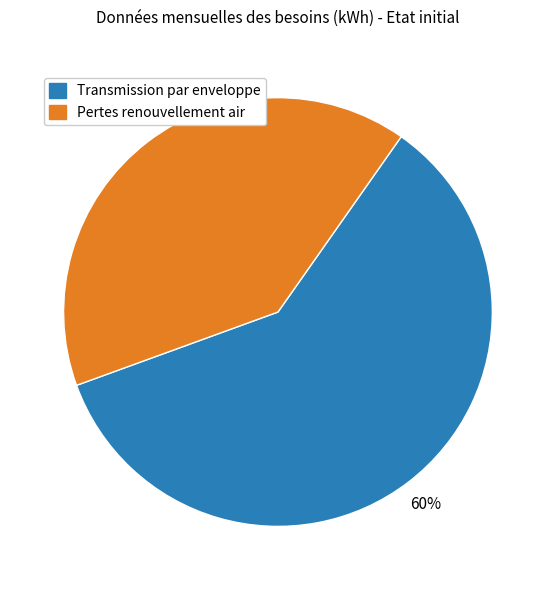

To the nearest percent, what is the average slice percentage?

50%